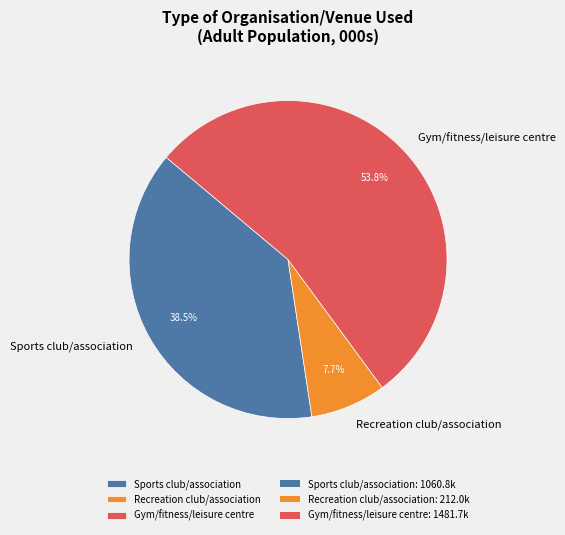

Rank the categories by value from highest to lowest.

Gym/fitness/leisure centre, Sports club/association, Recreation club/association